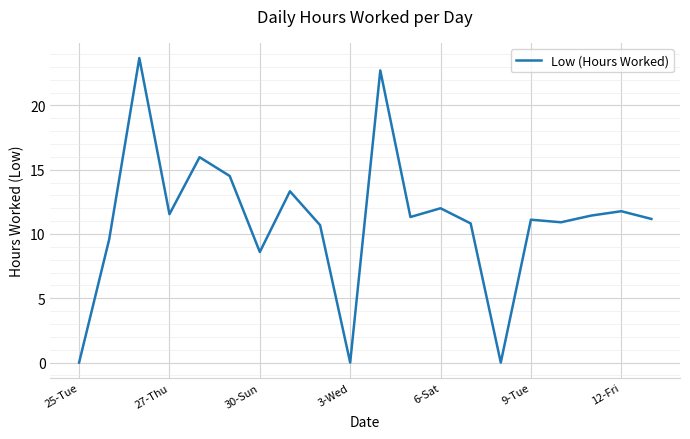

How many lines are shown in the chart?

1